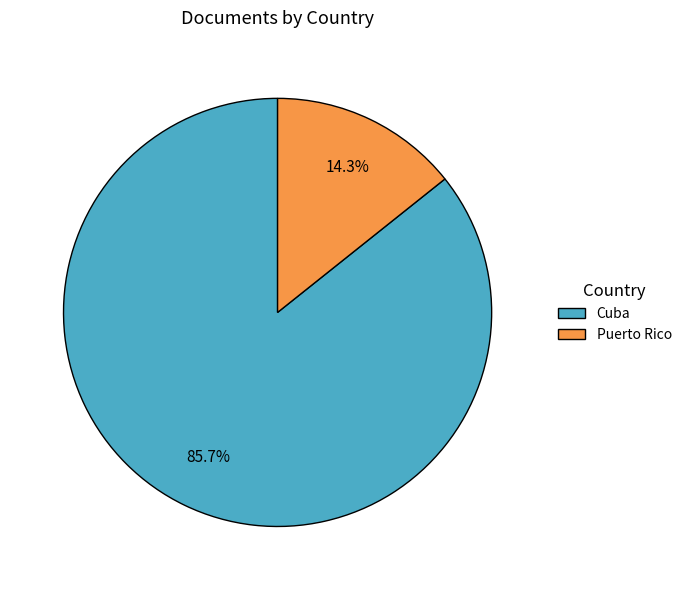

What percentage is the Puerto Rico slice, to the nearest percent?

14%